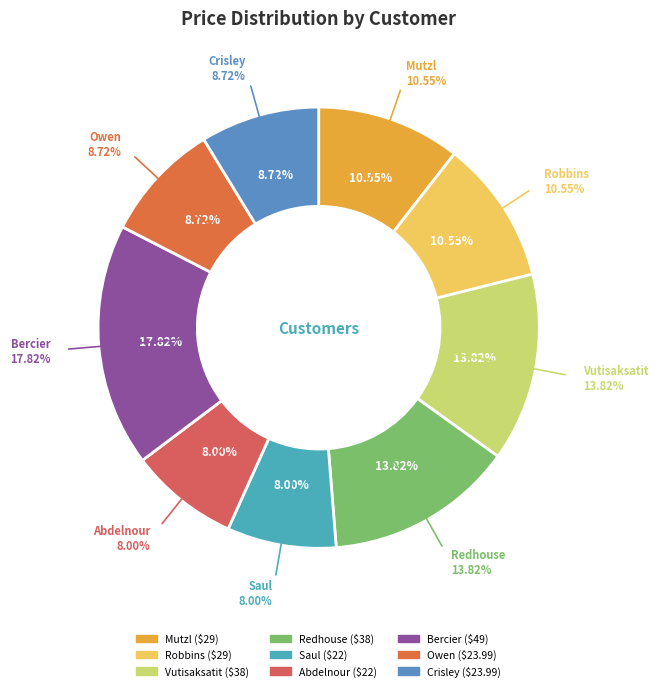

Count the number of slices in the pie.

9